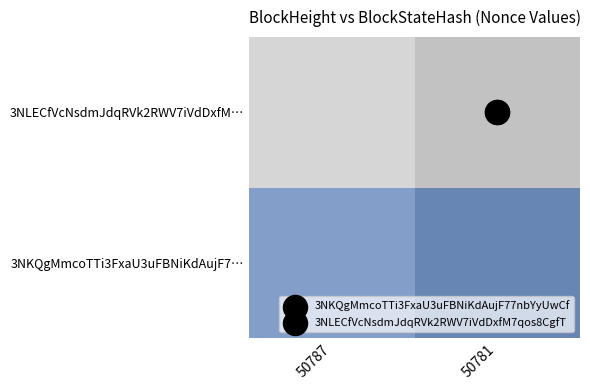

Count the number of data series in this chart.

2